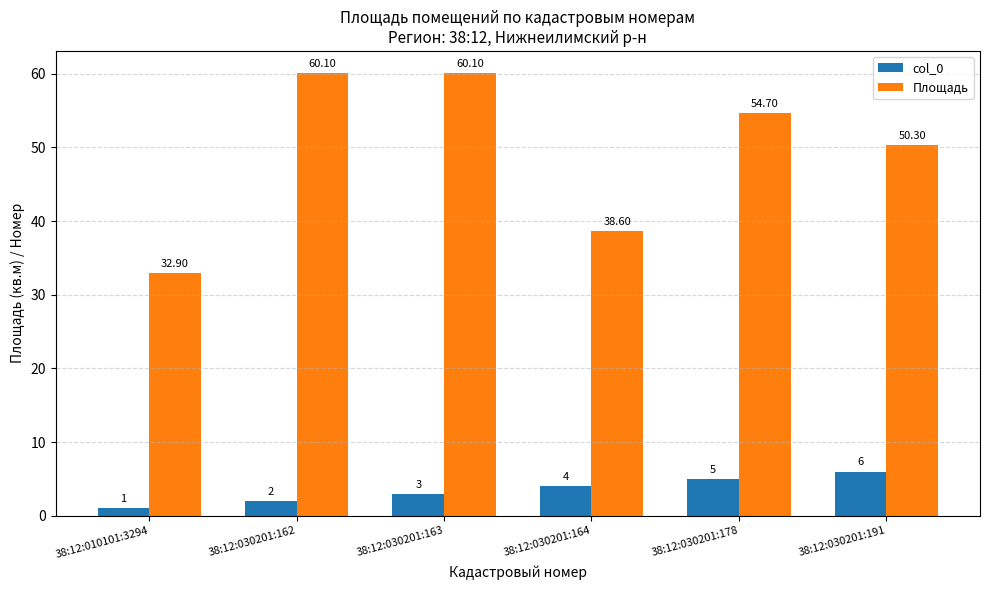

What is the minimum value for col_0?

1.0